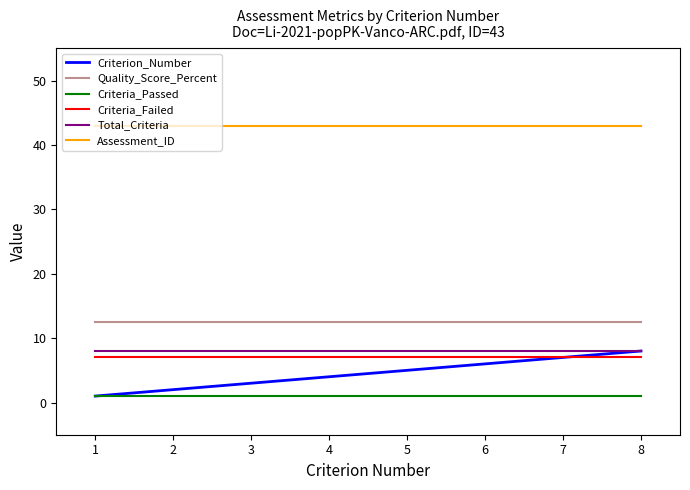

What are all the series names shown in the legend?

Criterion_Number, Quality_Score_Percent, Criteria_Passed, Criteria_Failed, Total_Criteria, Assessment_ID